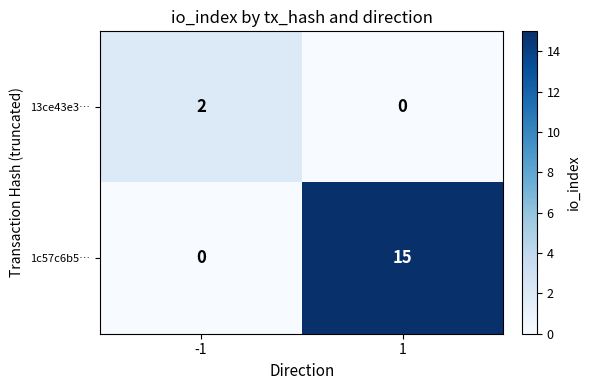

Which series has the largest range (max minus min)?

1c57c6b5…